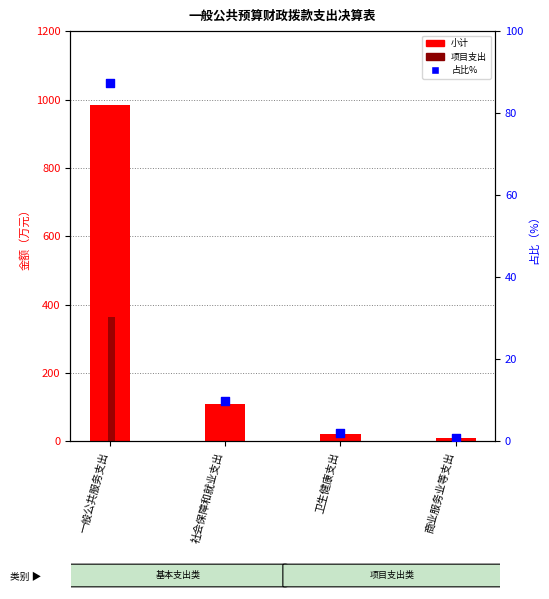

Which series has the largest total across all categories?

小计